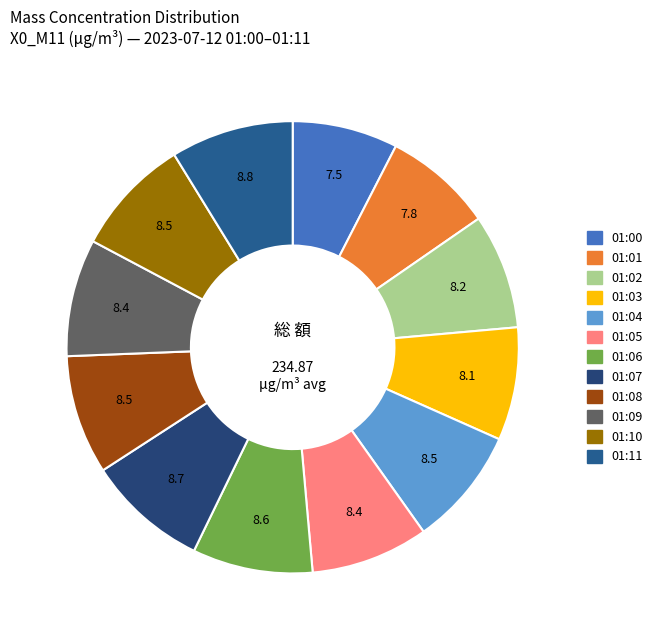

How many segments does this pie chart have?

12